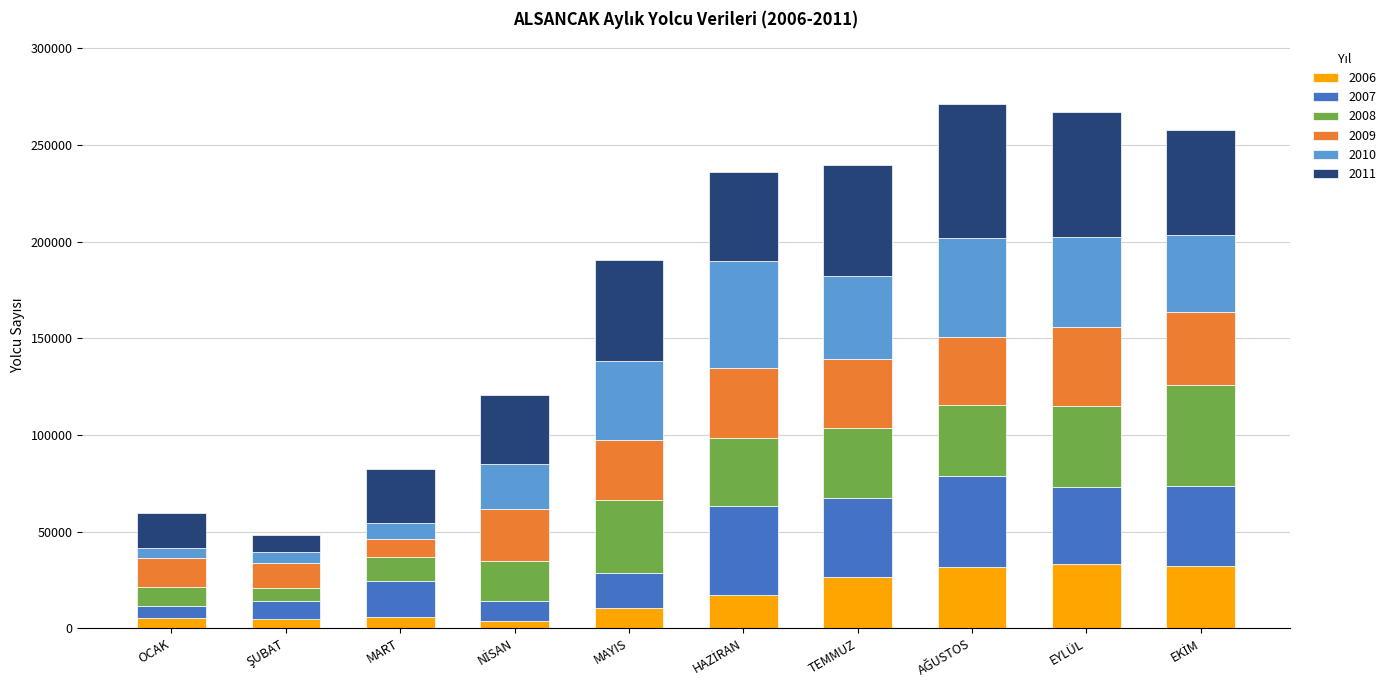

What is the total value across all series at TEMMUZ?

239748